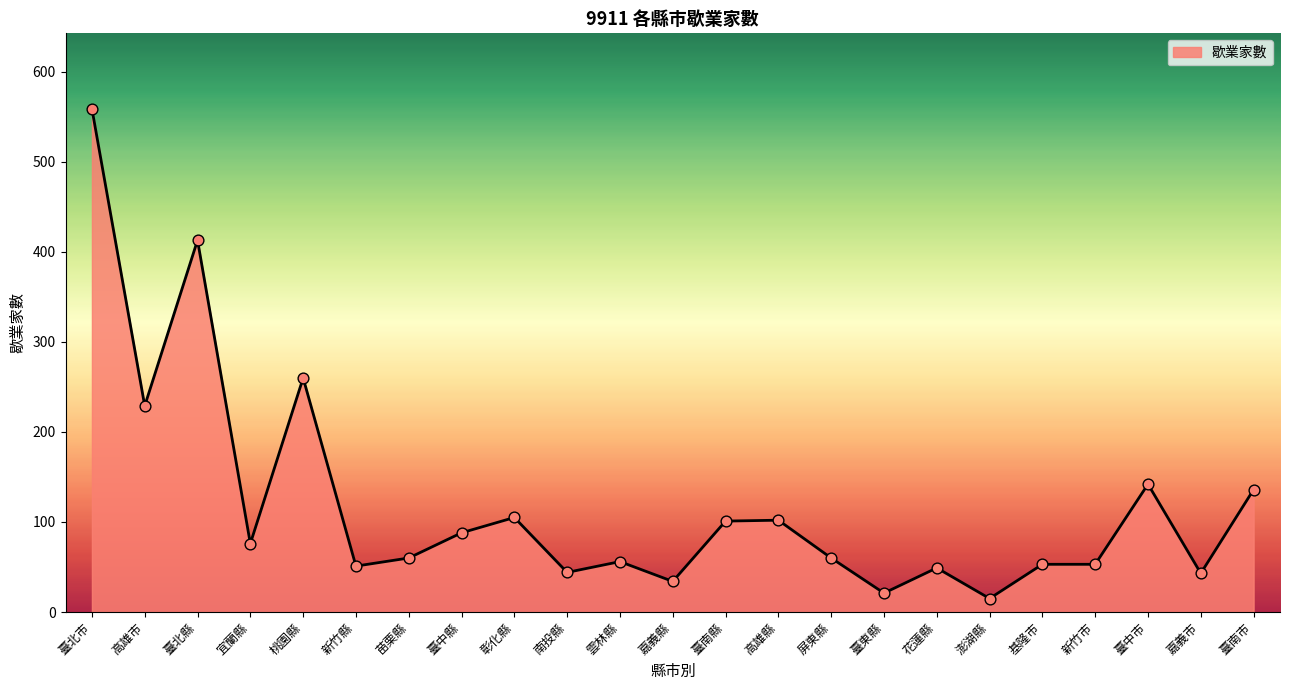

What is the change in value from 高雄市 to 新竹縣?

-178